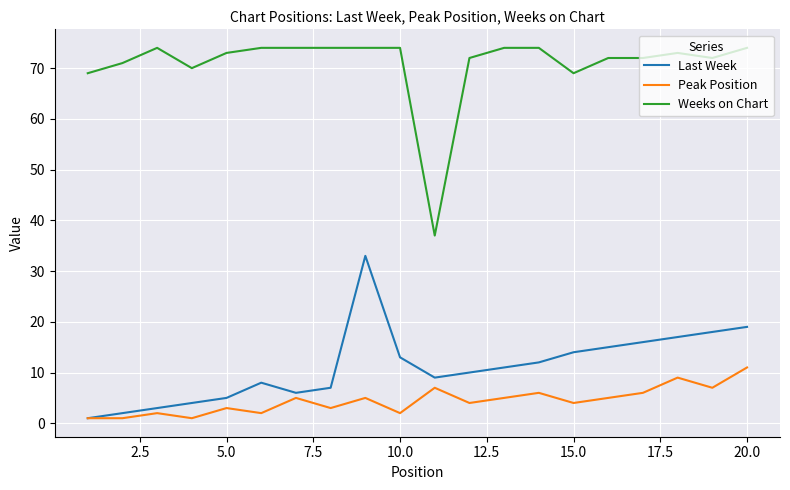

What is the highest value of the Peak Position series?

11